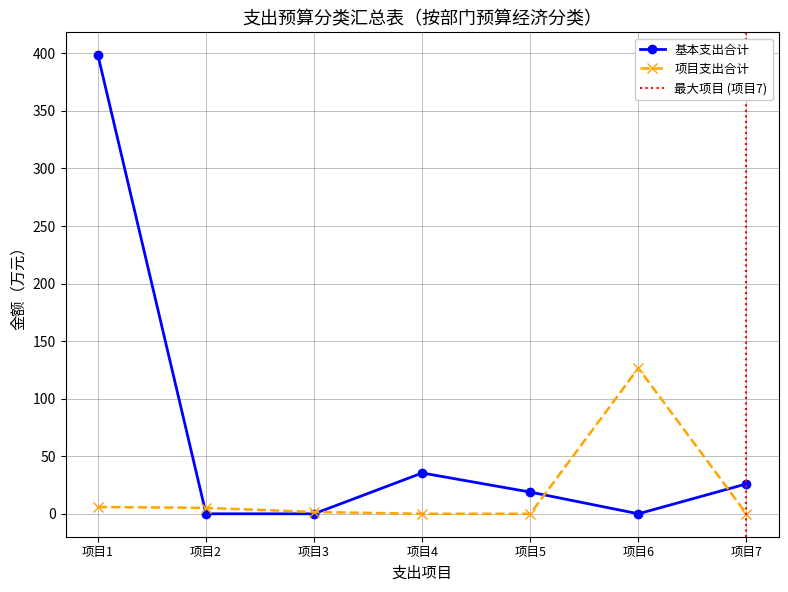

How many values in the 基本支出合计 series exceed 18?

4